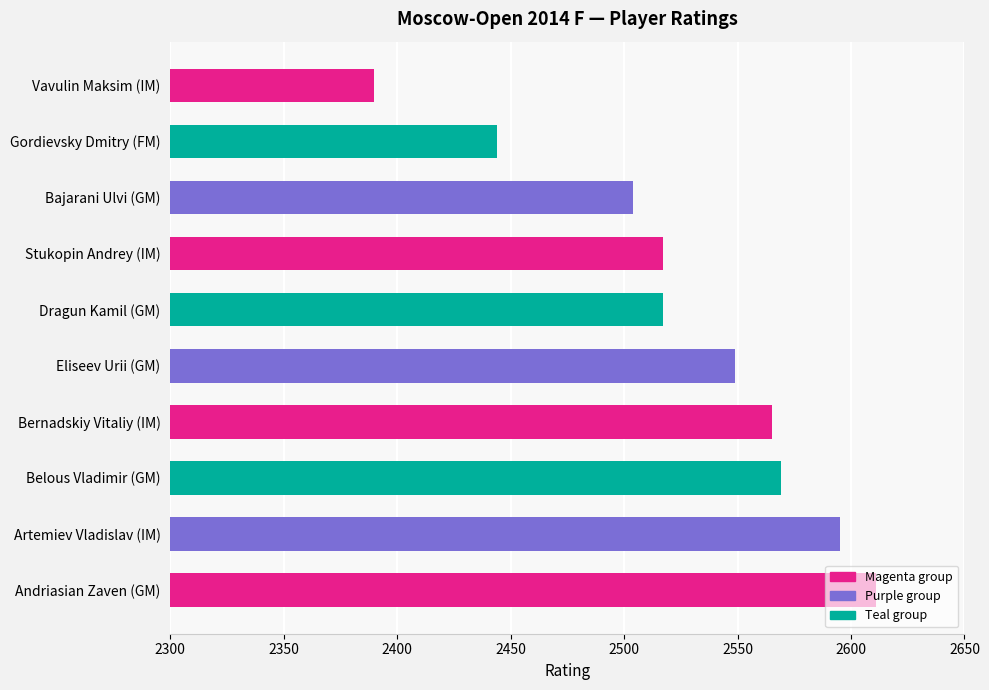

The value at Bernadskiy Vitaliy (IM) is 2565. True or false?

True